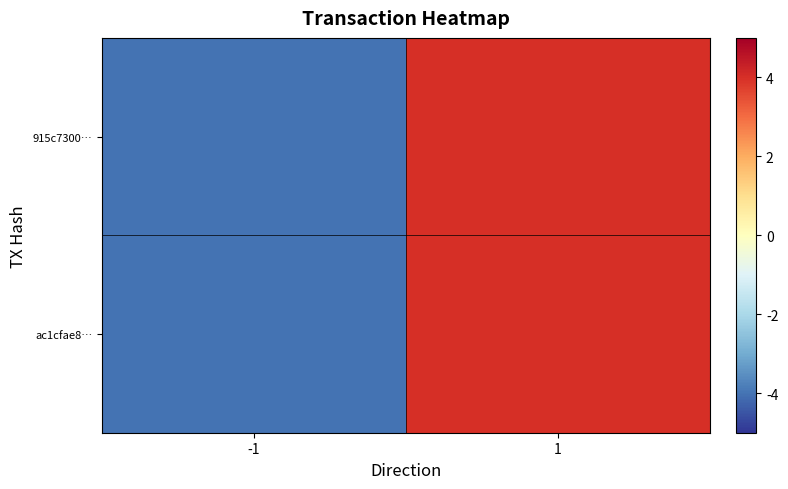

What is the total value across all series at 1?

8